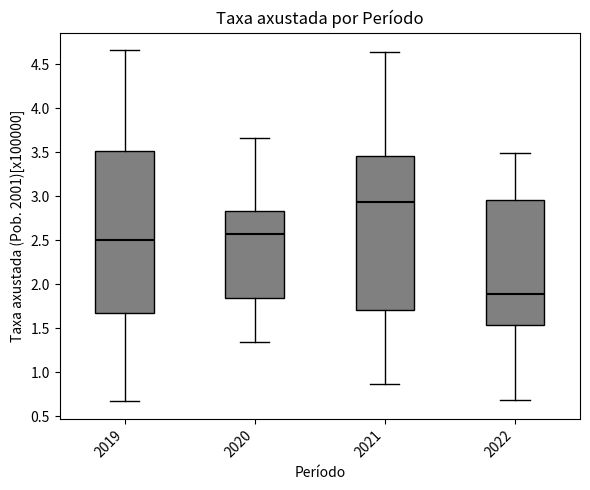

Reading left to right, read every box against the y-axis: the position of its median line, the range the box covers, and the ends of its whiskers. The values are not printed on the chart, so give them approximately, as read against the axis.

2019: median 2.50, box 1.65 to 3.50, whiskers 0.65 to 4.65
2020: median 2.60, box 1.85 to 2.85, whiskers 1.35 to 3.65
2021: median 2.95, box 1.70 to 3.45, whiskers 0.85 to 4.65
2022: median 1.90, box 1.55 to 2.95, whiskers 0.70 to 3.50